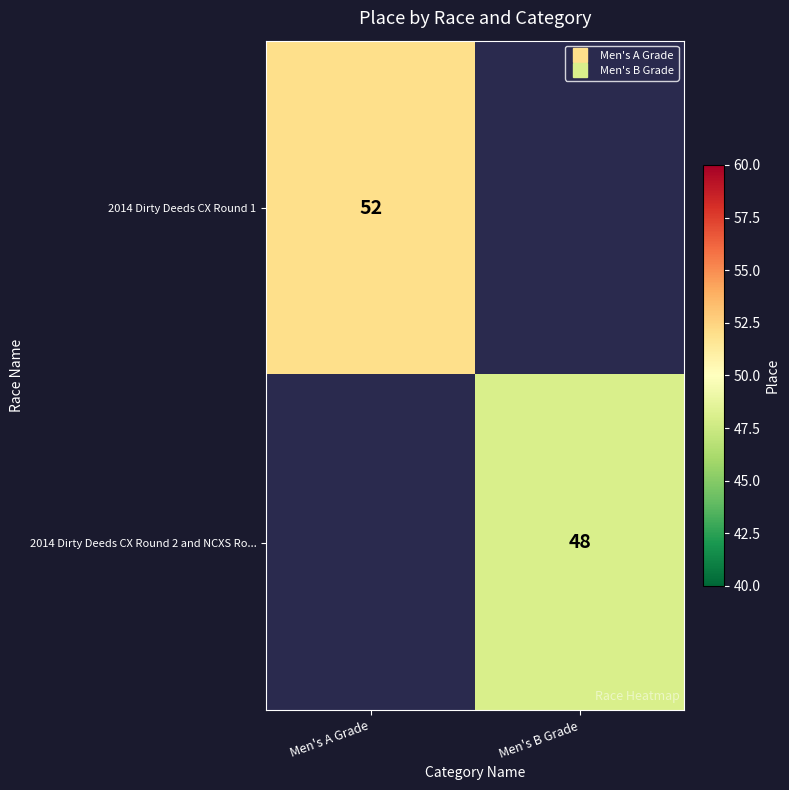

List the series in order of their overall mean, highest first.

2014 Dirty Deeds CX Round 1, 2014 Dirty Deeds CX Round 2 and NCXS Ro...